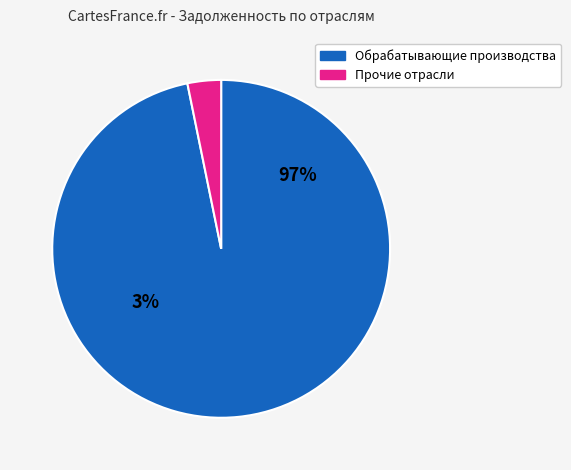

Is it true that Добыча полезных ископаемых is 9% of the pie?

False